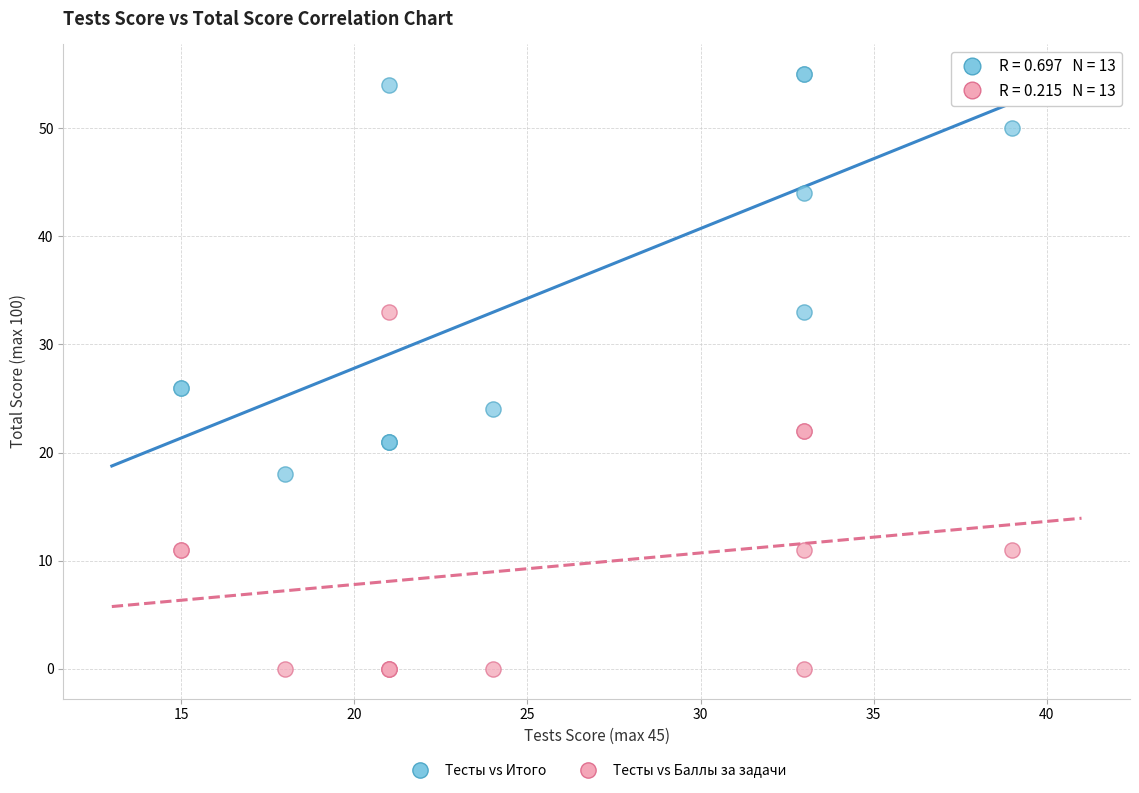

Which series contains the lowest Y value?

Тесты vs Баллы за задачи